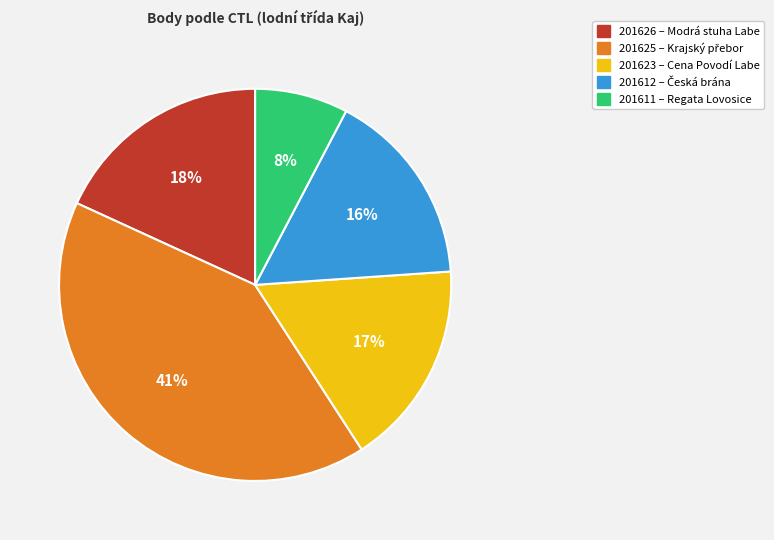

Combined, do 201623 and 201612 account for over 50%?

No